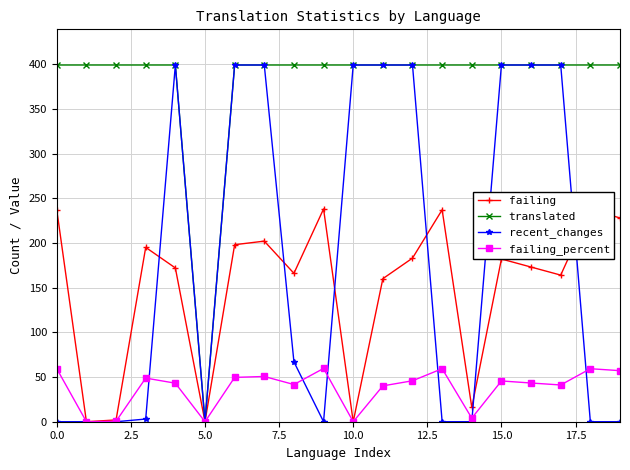

What is the value of the failing point at the 16th from the left?

182.0